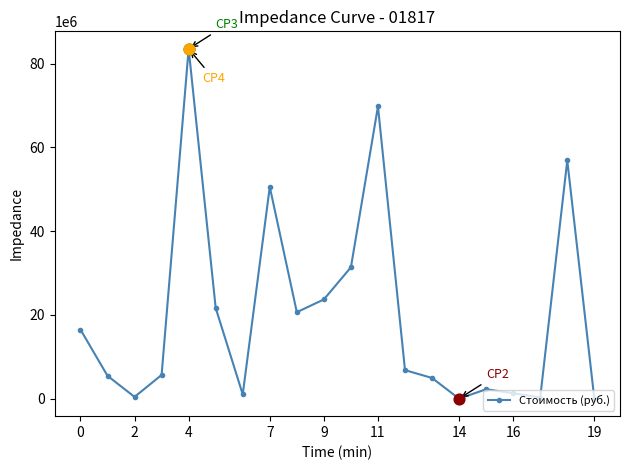

What is the value of the 14th point from the left?

4944192.0